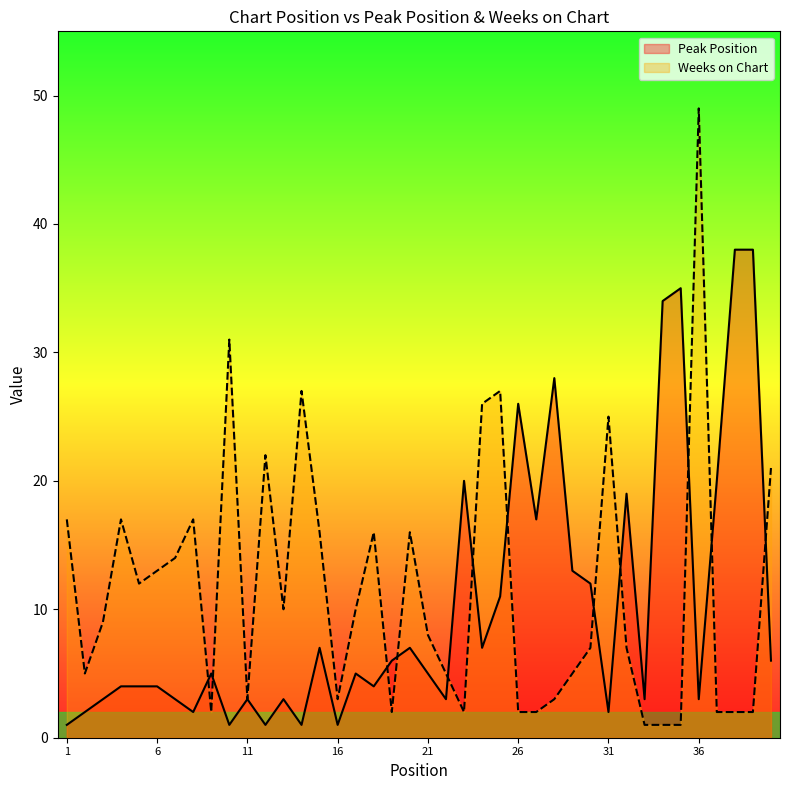

Where is Peak Position nearest to the value 19?

32